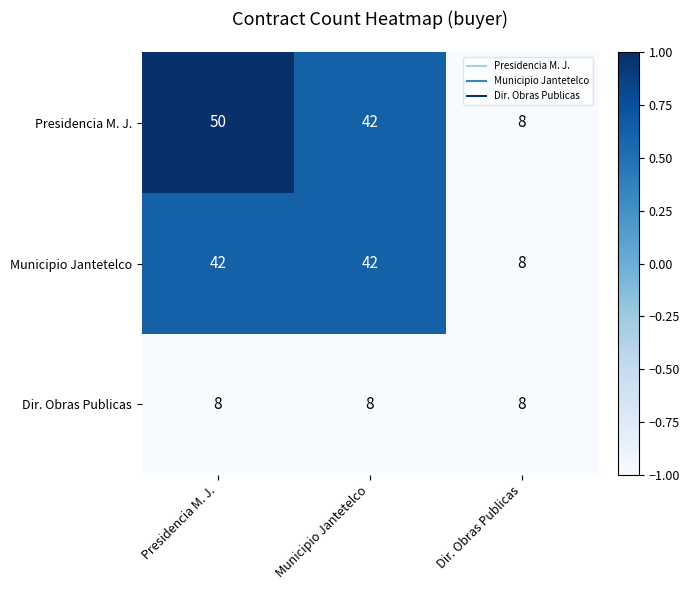

True or false: Dir. Obras Publicas has a value of 3 at Municipio Jantetelco.

False